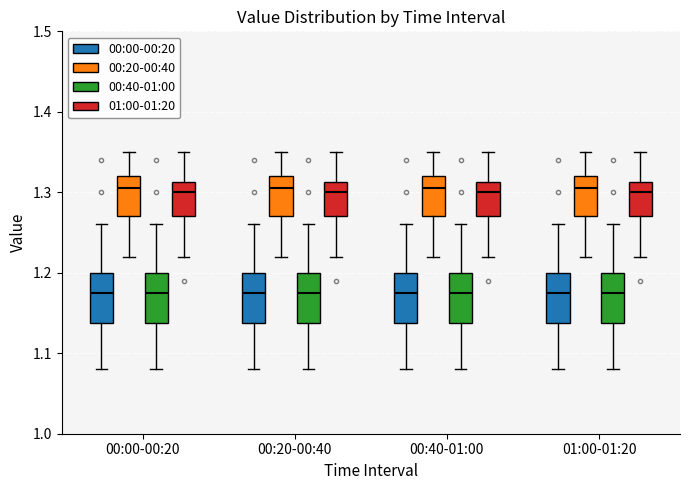

Where does the lower whisker of the box for 00:00-00:20 (00:40-01:00) end on the y-axis? The values are not printed on the chart, so give them approximately, as read against the axis.

1.08